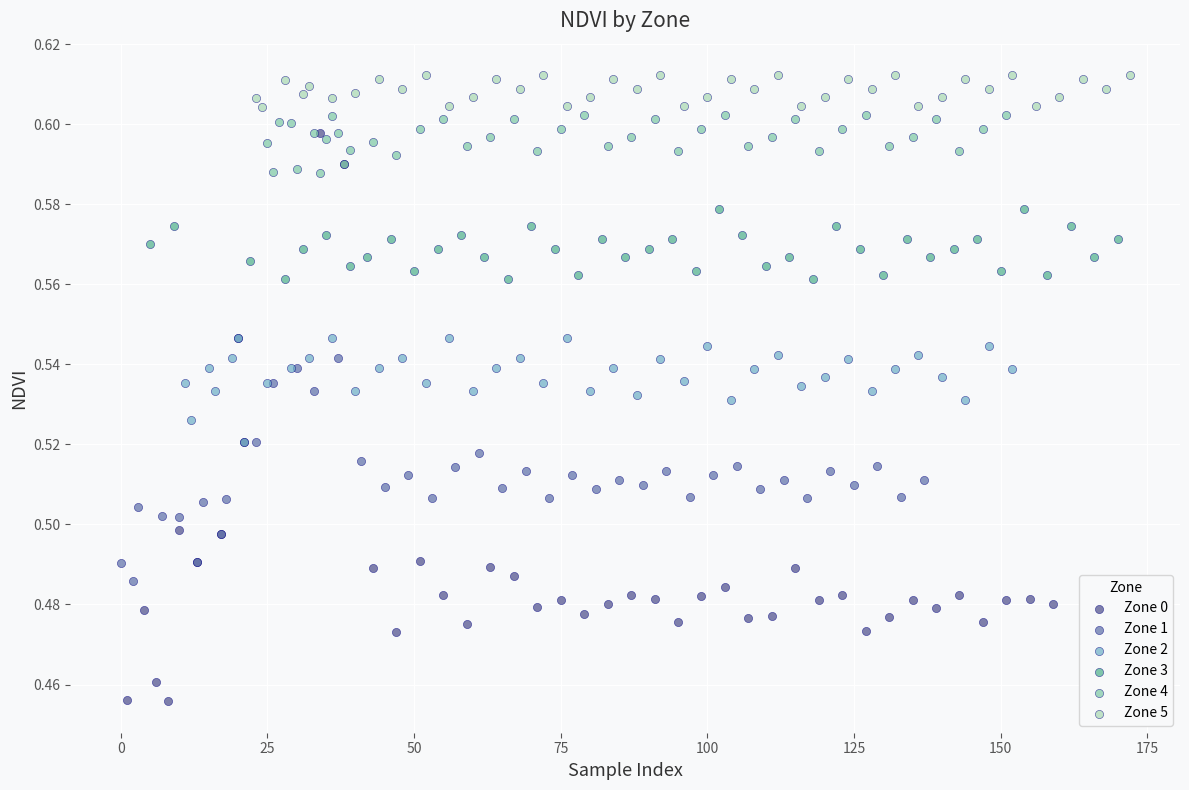

Which series contains the highest Y value?

Zone 5